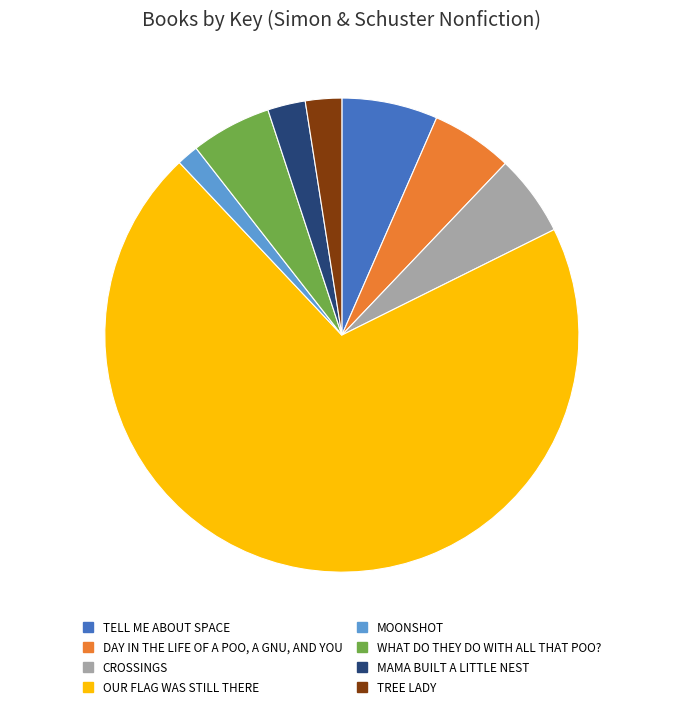

Is there a majority slice in this chart?

Yes